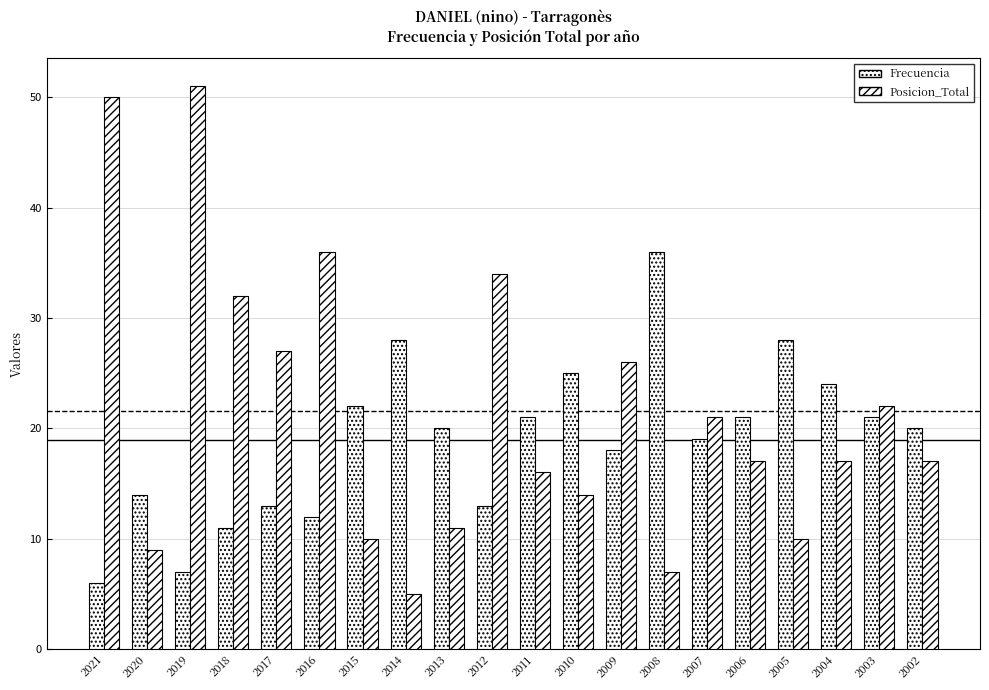

How many series are shown in this chart?

2